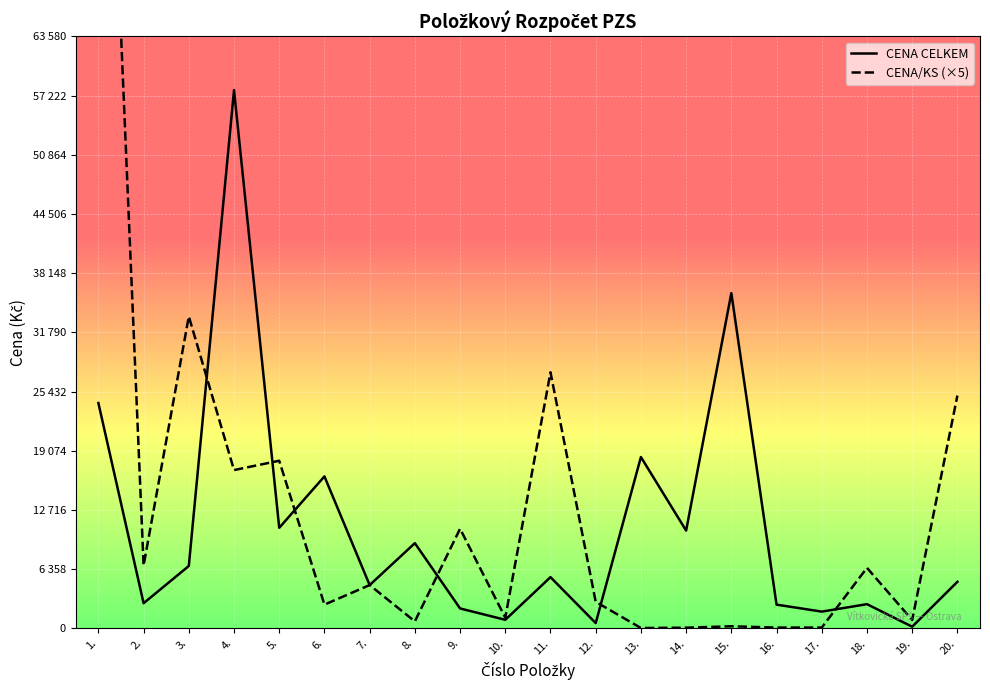

How many lines are shown in the chart?

2